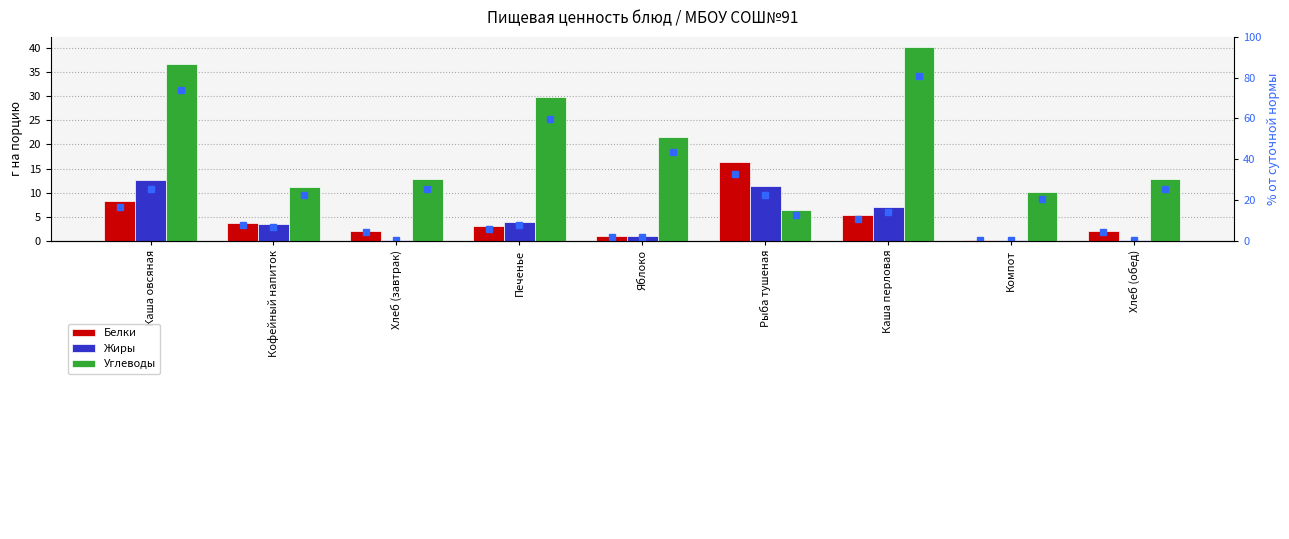

What is the sum of the Белки values at Кофейный напиток and Хлеб (завтрак)?

5.9